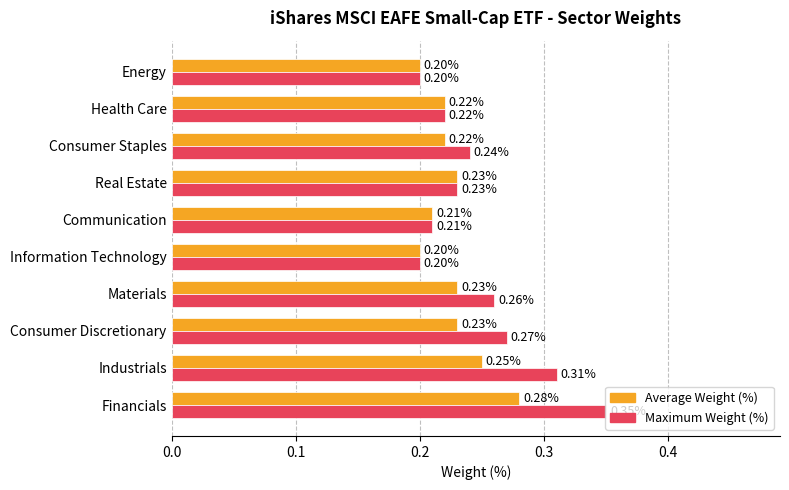

Which series has the widest spread of values?

Maximum Weight (%)